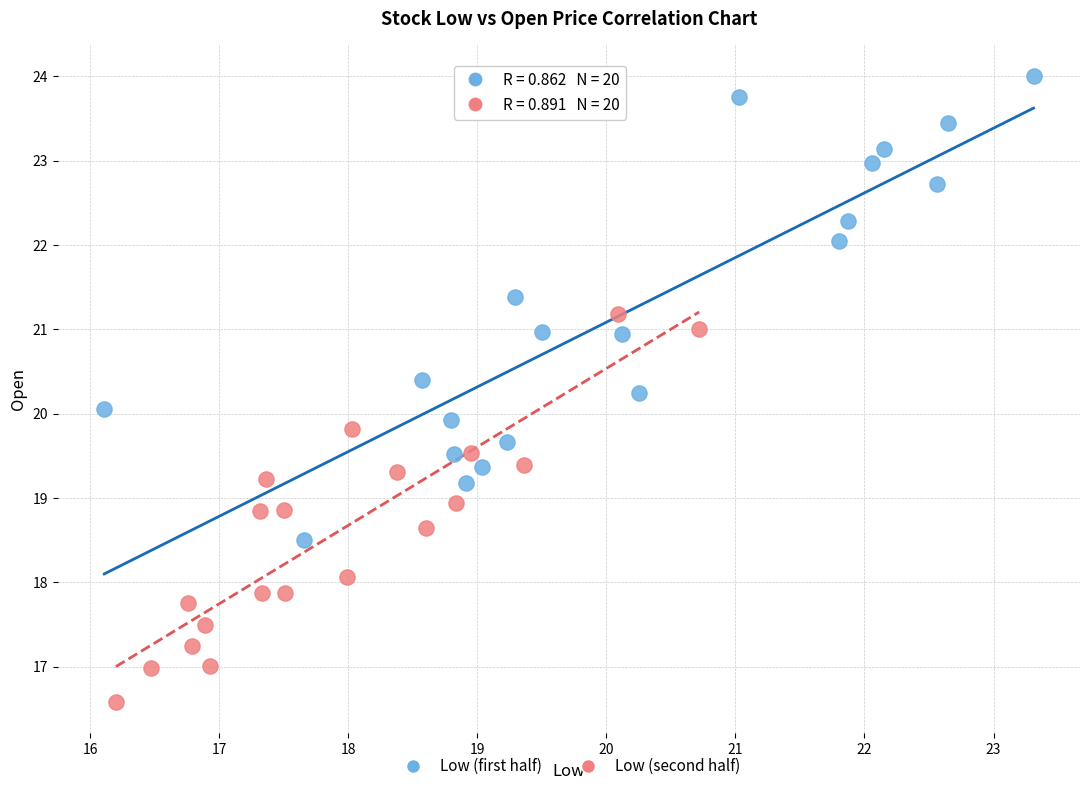

Which series contains the highest Y value?

Low (first half)